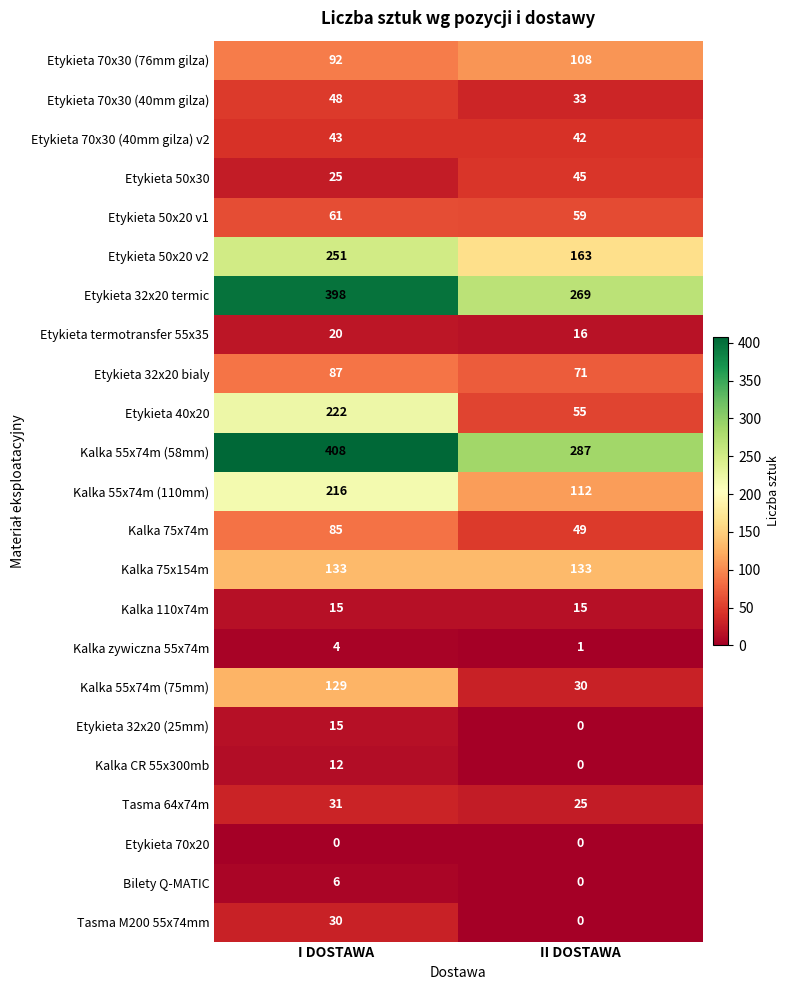

Rank the categories by Etykieta 32x20 (25mm) value from highest to lowest.

I DOSTAWA, II DOSTAWA